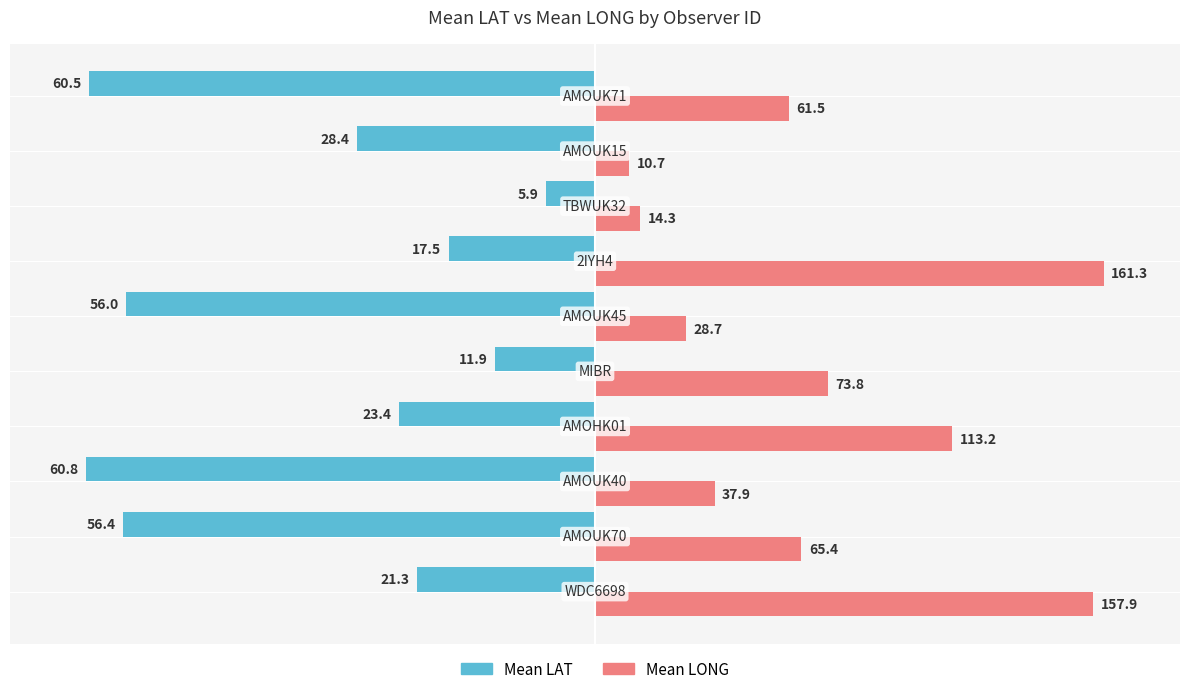

What are all the series names shown in the legend?

Mean LAT, Mean LONG